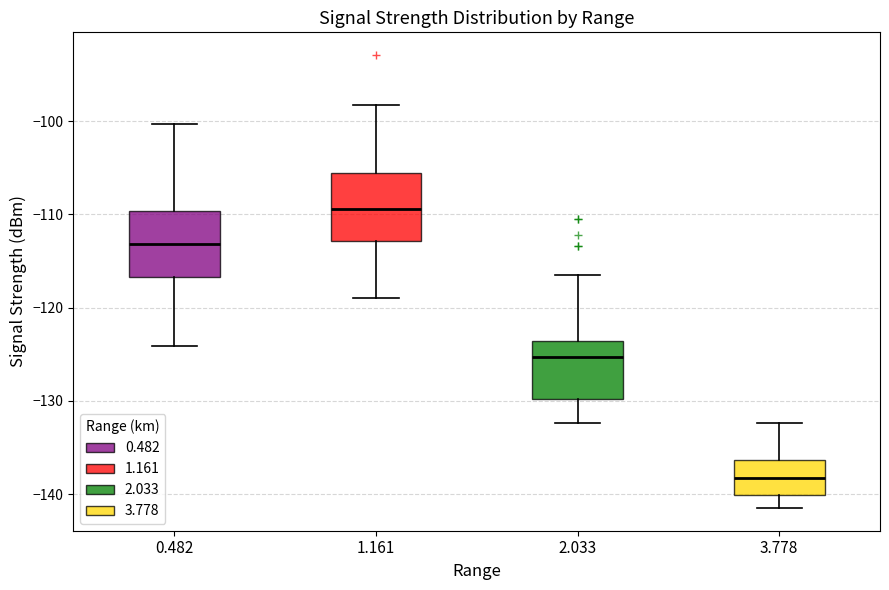

Reading left to right, read every box against the y-axis: the position of its median line, the range the box covers, and the ends of its whiskers. The values are not printed on the chart, so give them approximately, as read against the axis.

0.482: median -113, box -117 to -110, whiskers -124 to -100
1.161: median -109, box -113 to -106, whiskers -119 to -98
2.033: median -125, box -130 to -124, whiskers -132 to -116
3.778: median -138, box -140 to -136, whiskers -141 to -132